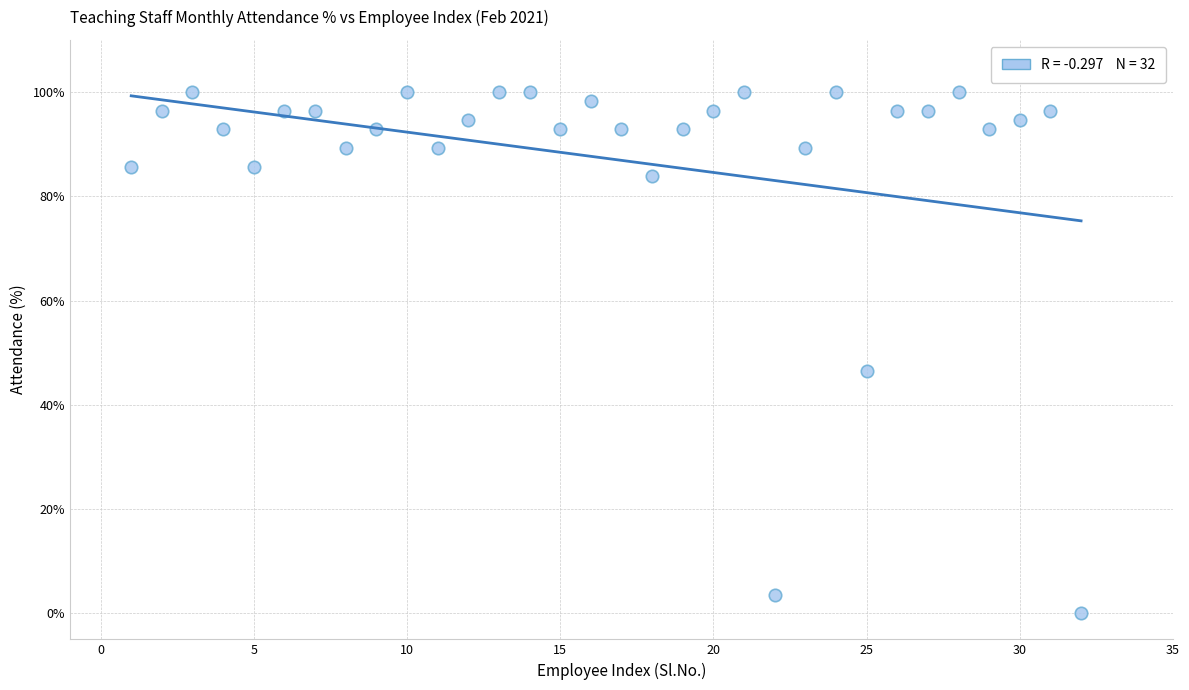

What Y value in the scatter plot is closest to 50?

46.4